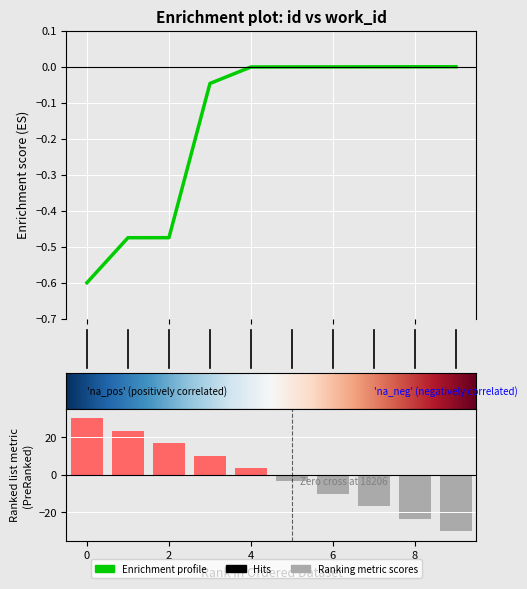

Does the chart contain any negative values?

Yes